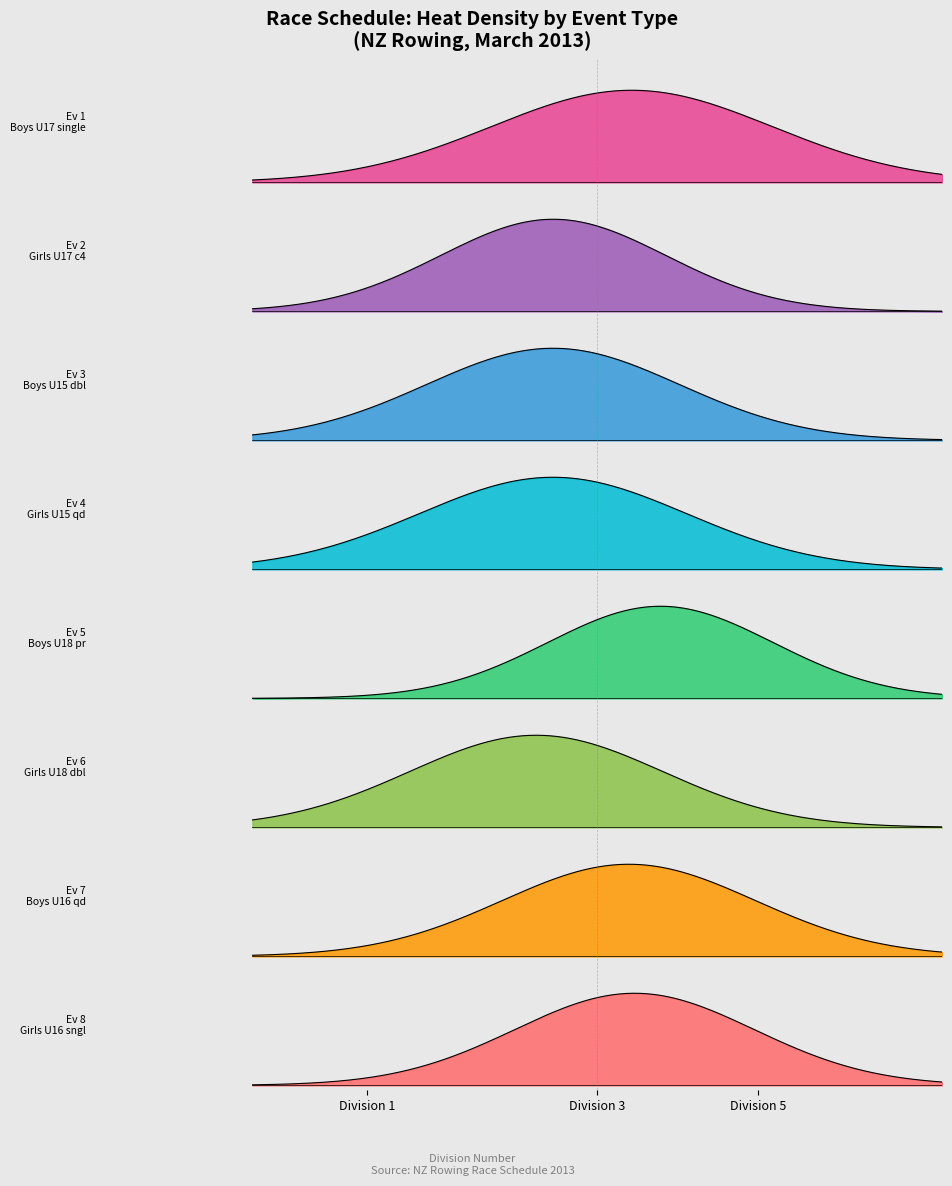

True or false: repechage and heat intersect in this chart.

False